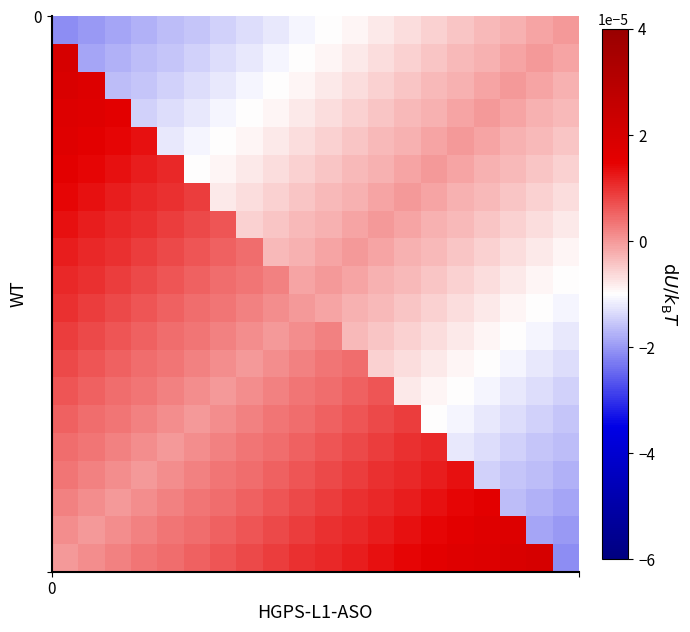

How many data points does each series have?

20